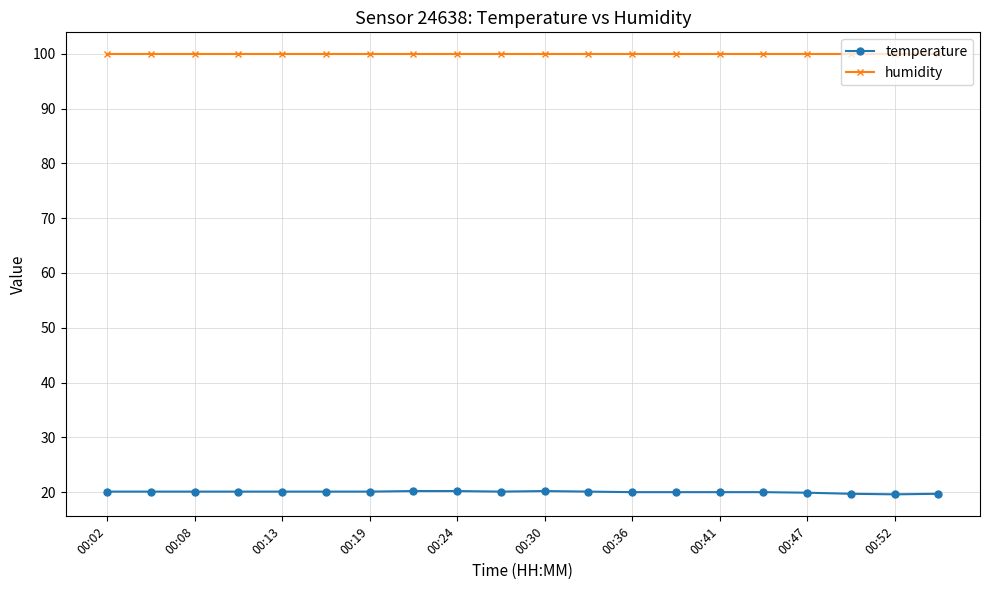

What is the average value of the temperature series?

20.0